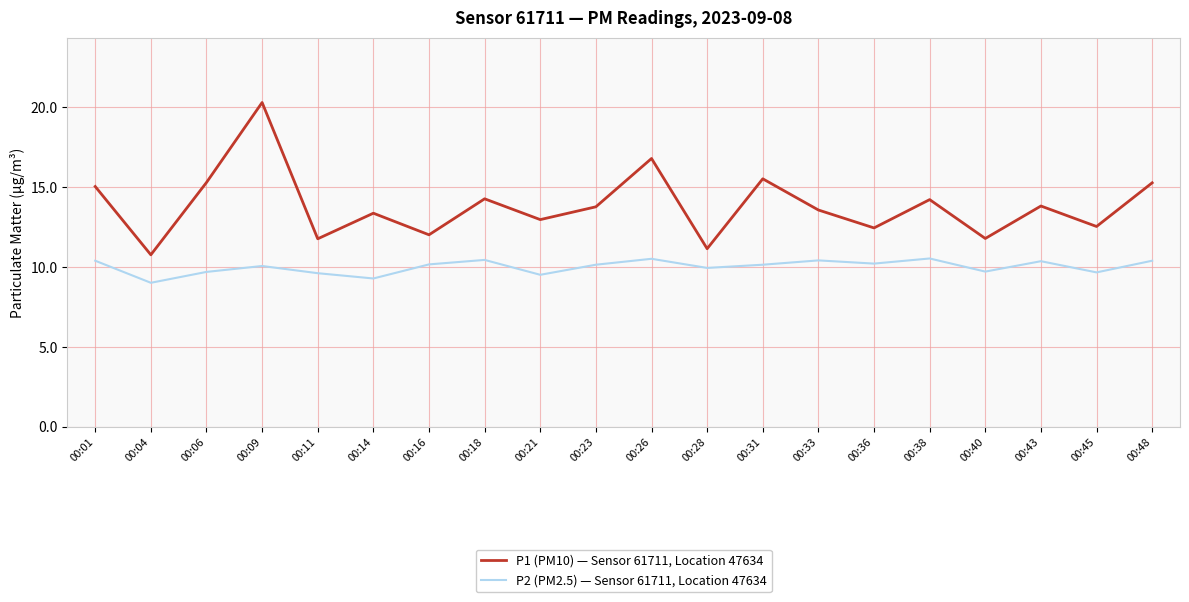

Is the value of P2 (PM2.5) — Sensor 61711, Location 47634 at 00:01 greater than the value of P1 (PM10) — Sensor 61711, Location 47634 at 00:36?

No